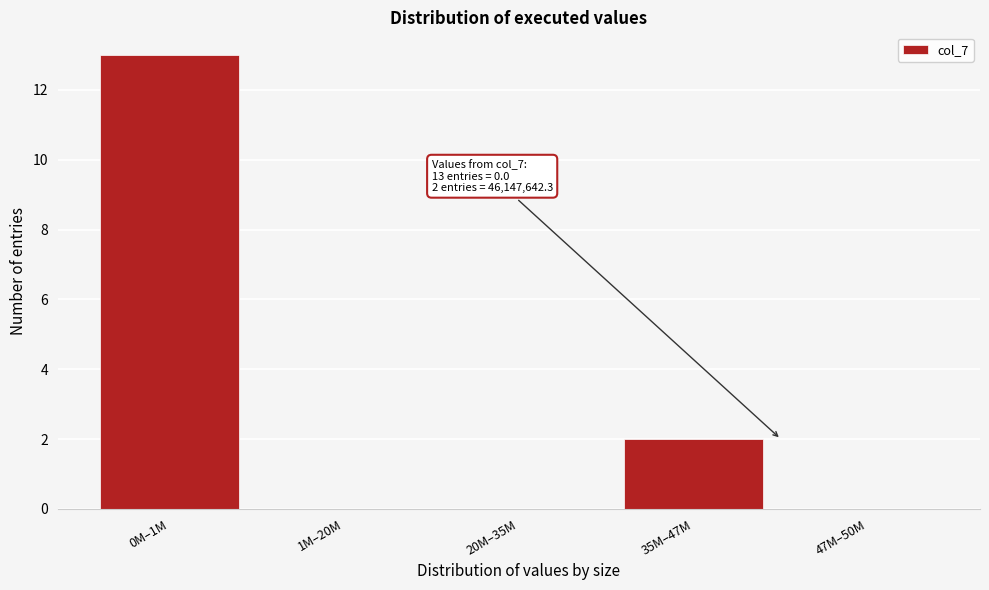

Reading right to left, list all the values displayed in this chart.

47M–50M=0	35M–47M=2	20M–35M=0	1M–20M=0	0M–1M=13